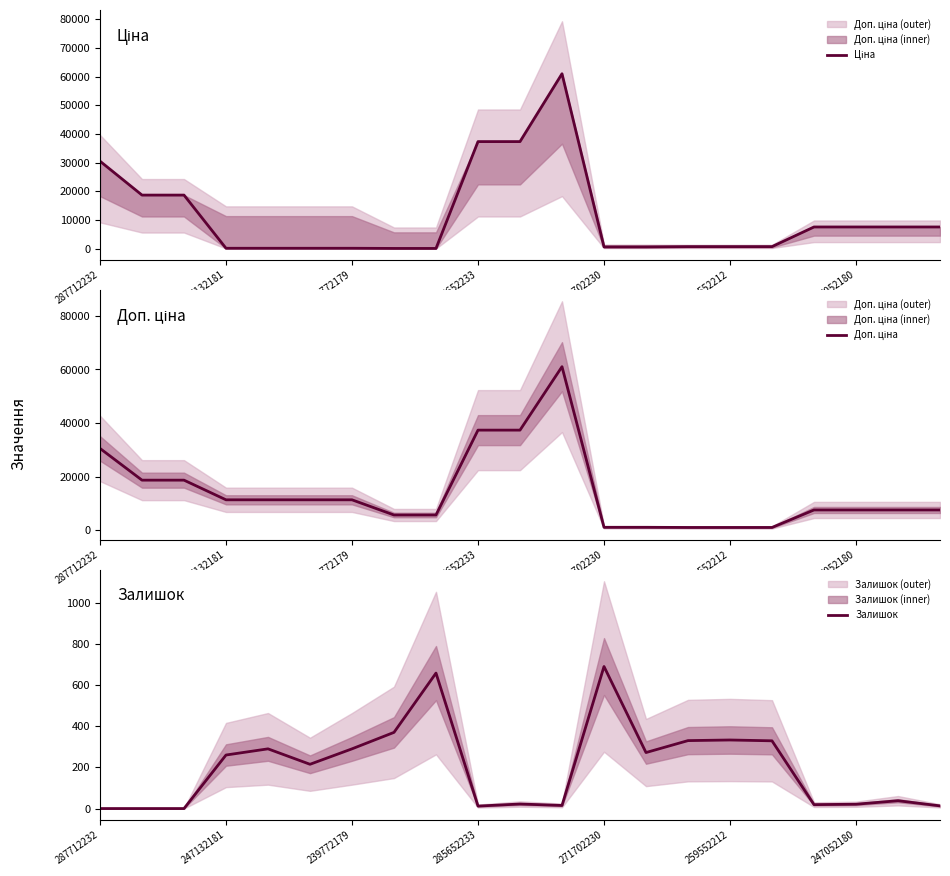

Is it true that Залишок equals 12 at 285652233?

True